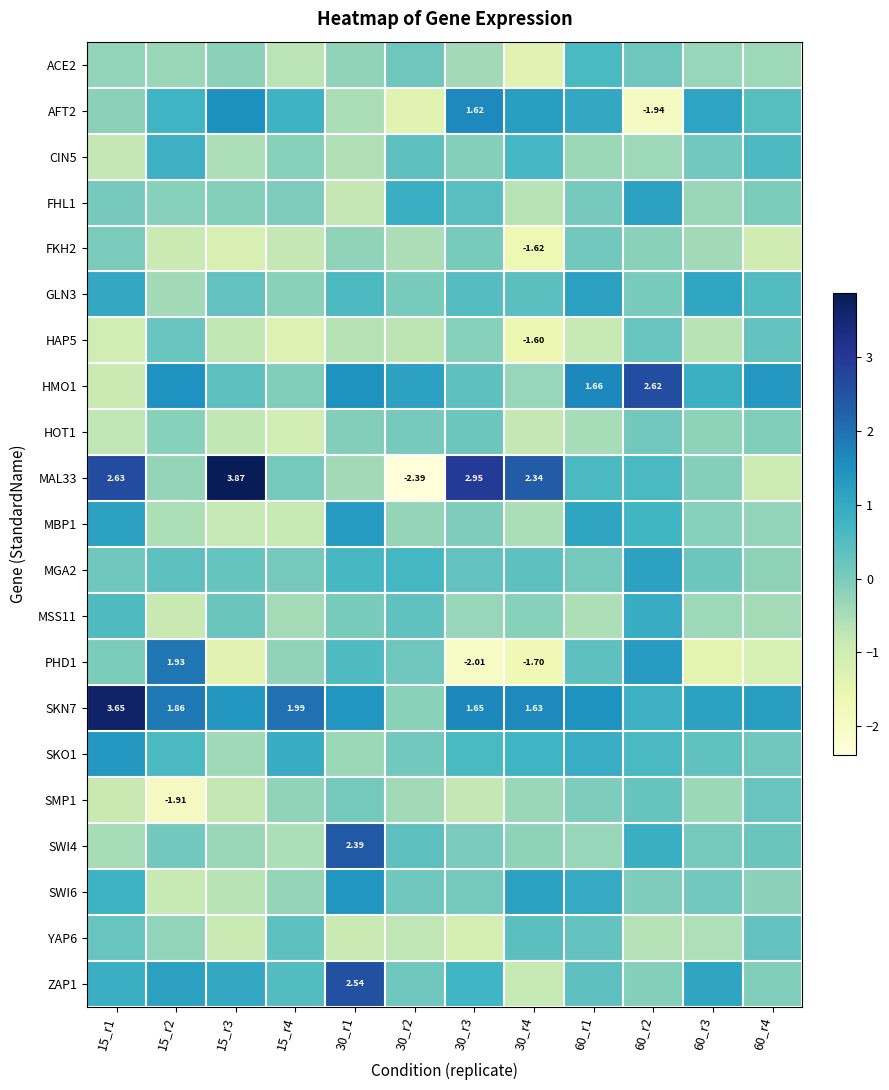

Is the value of GLN3 at 30_r3 greater than the value of MGA2 at 30_r2?

No